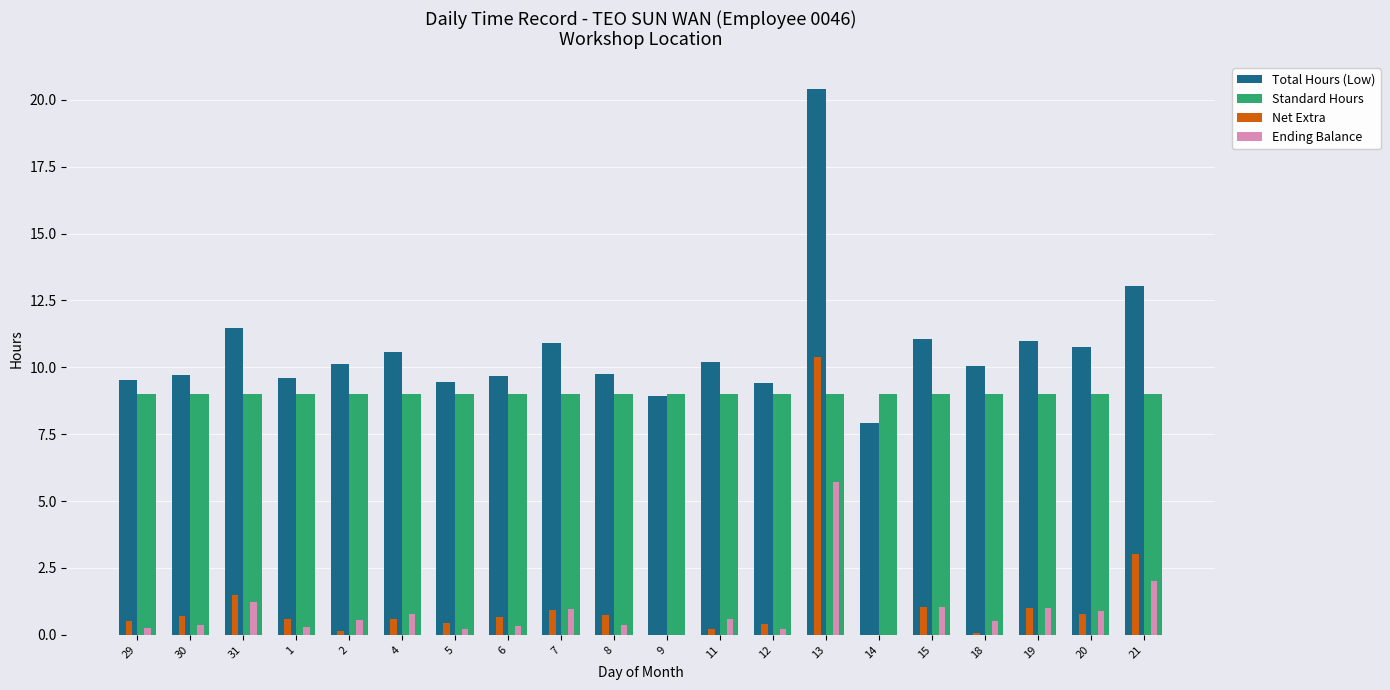

At which label does Total Hours (Low) first exceed 10?

31